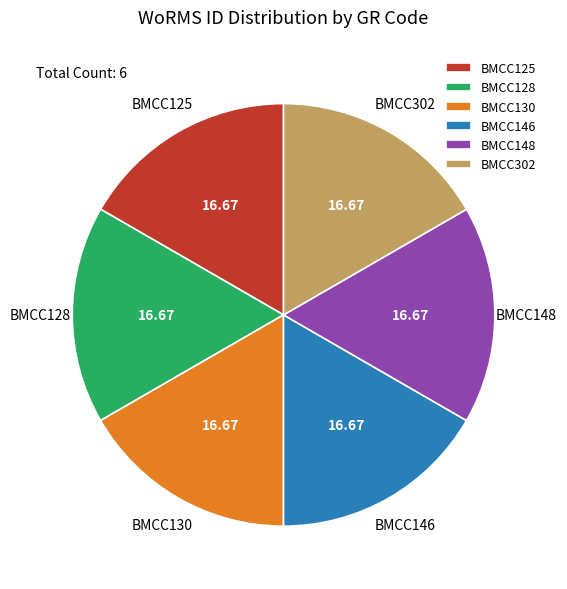

Do BMCC128 and BMCC148 together represent more than half of the pie?

No